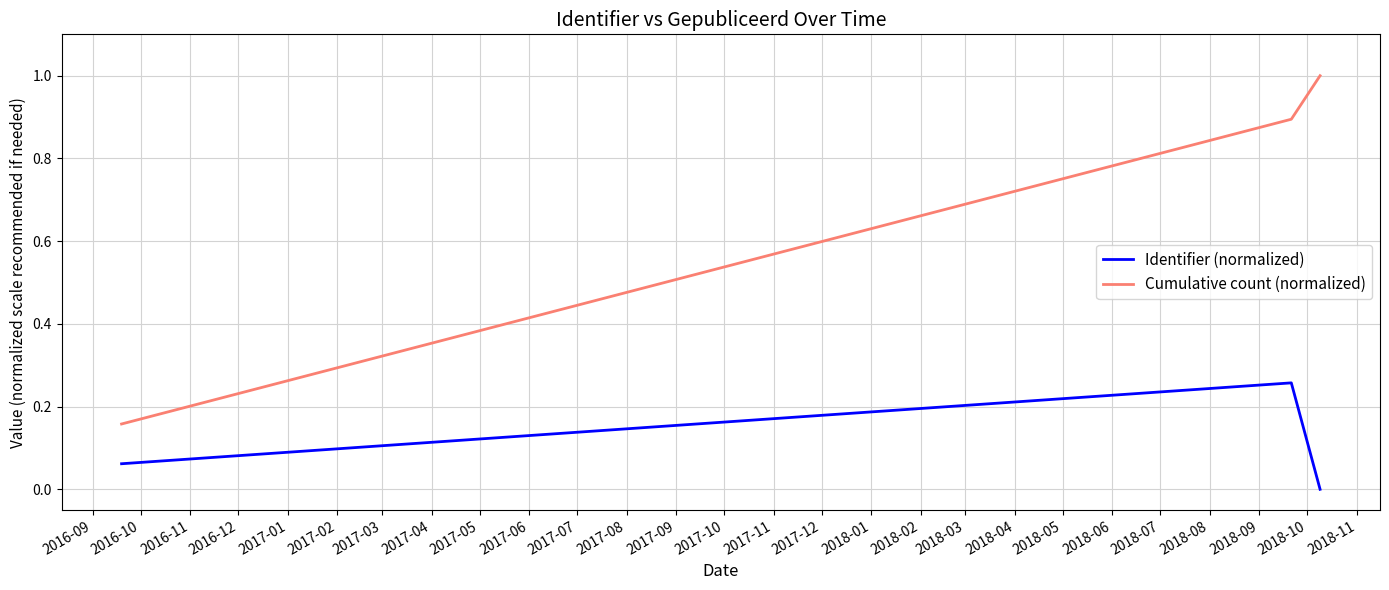

What is the sum of all Cumulative count (normalized) values?

2.1